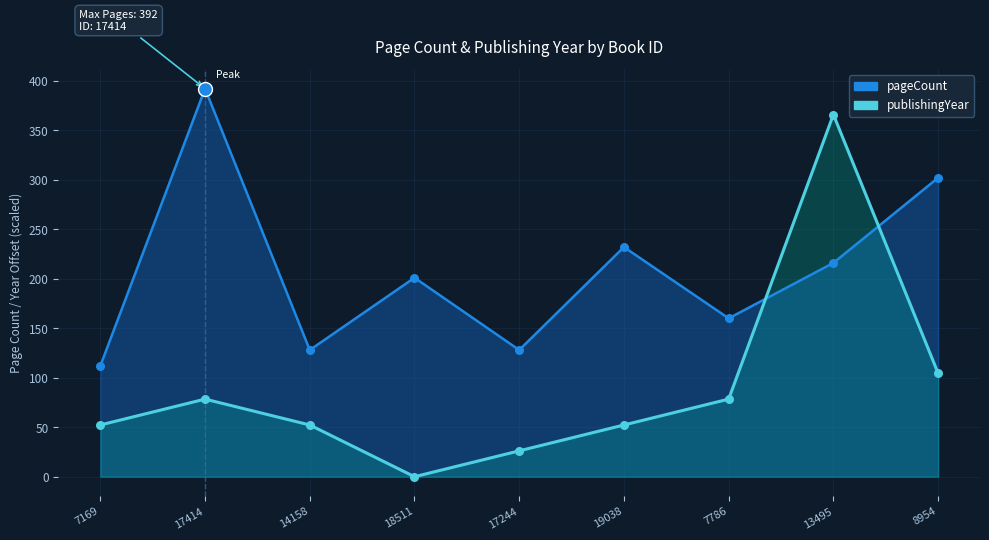

Is the value of publishingYear at 17244 greater than the value of pageCount at 7169?

No